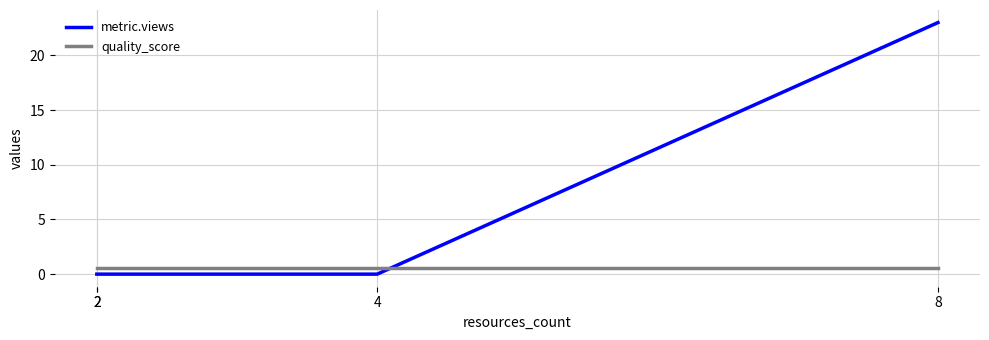

Does the chart display data point markers on the line(s)?

No